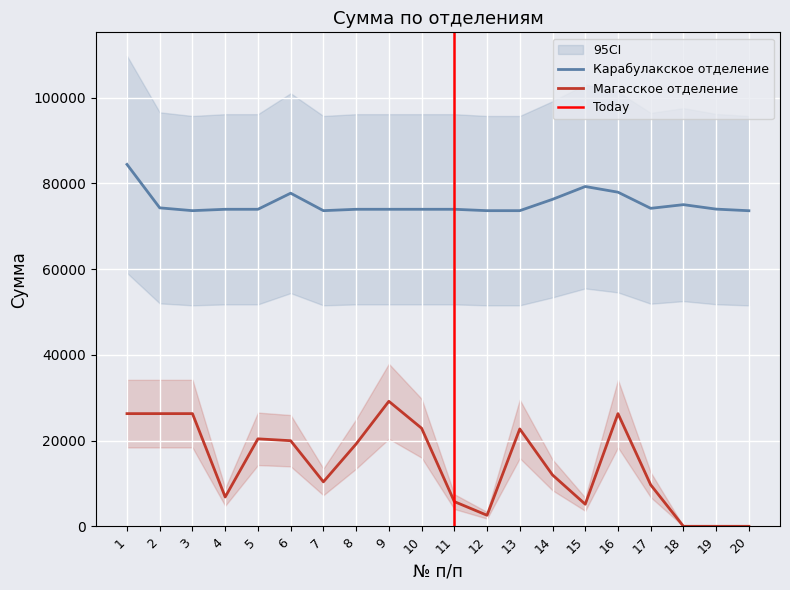

Read the Карабулакское отделение value at 16.

77967.1